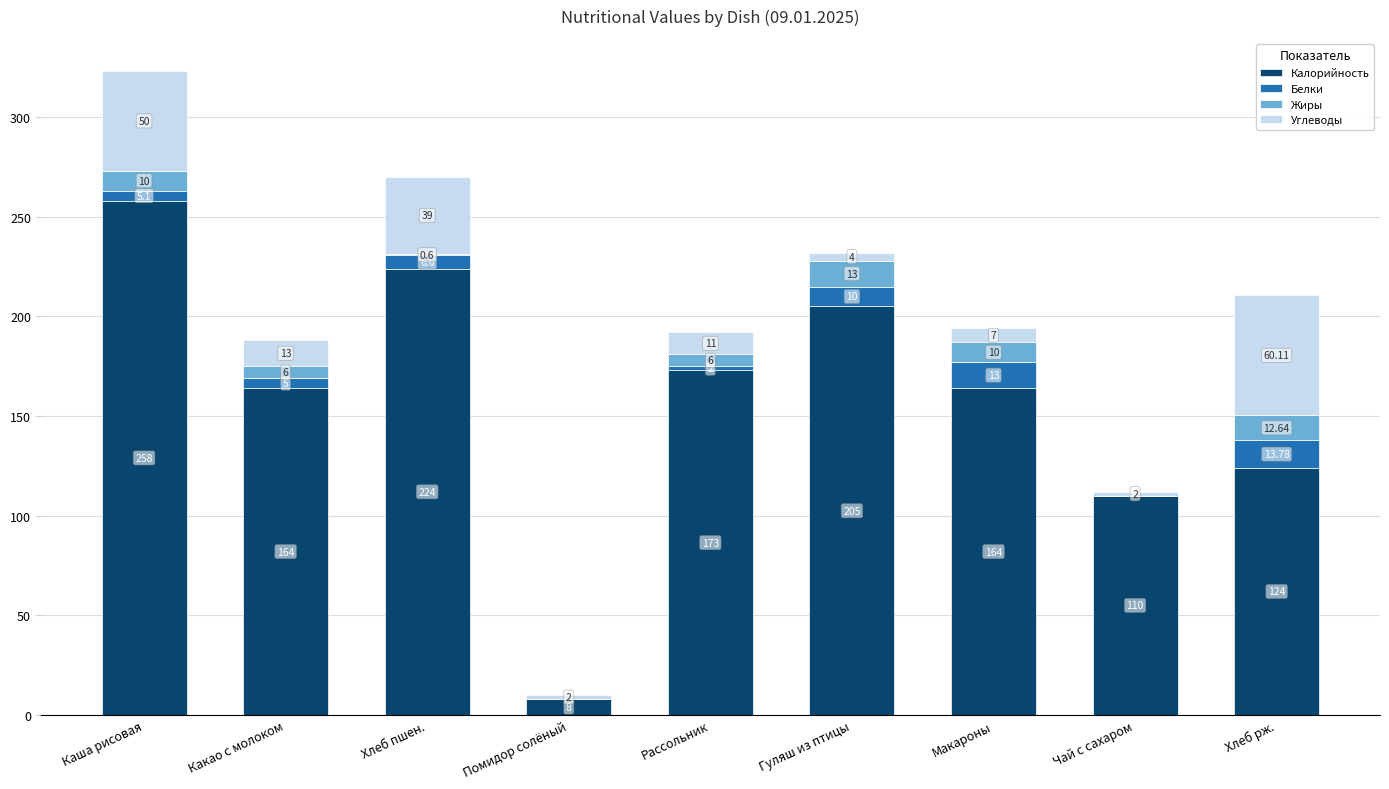

At which category is the sum across all series the highest?

Каша рисовая